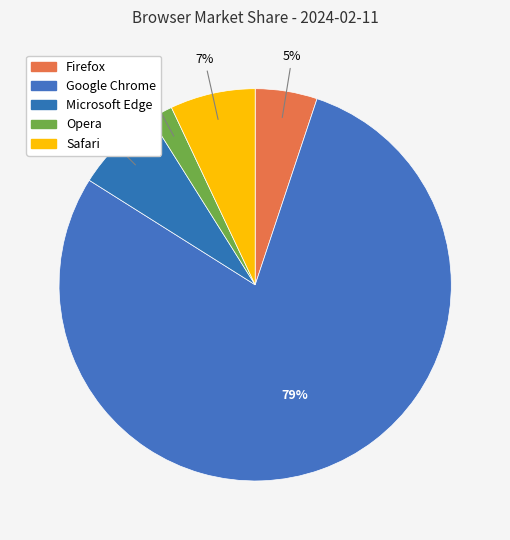

What is the change in value from Microsoft Edge to Safari?

-0.1